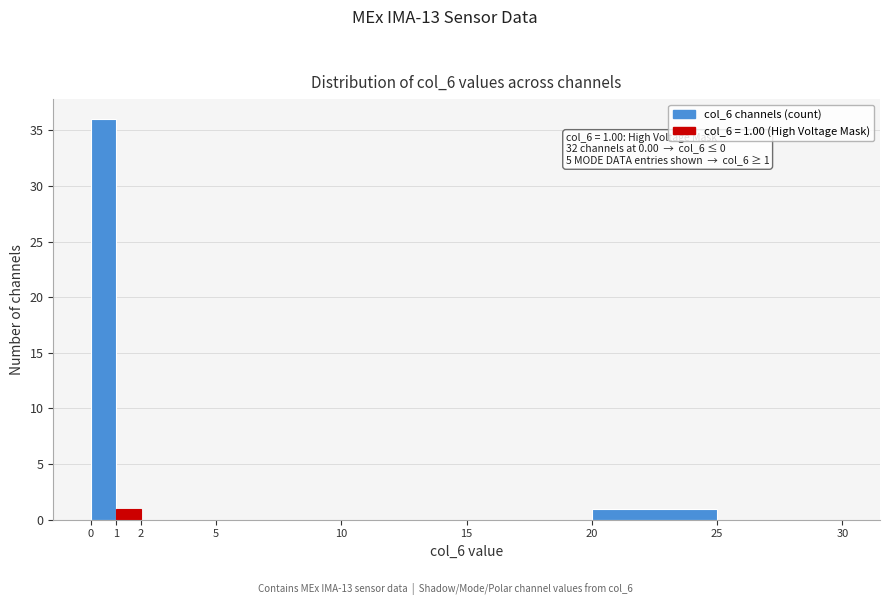

Over which range of the x-axis is the bar tallest?

0 to 1